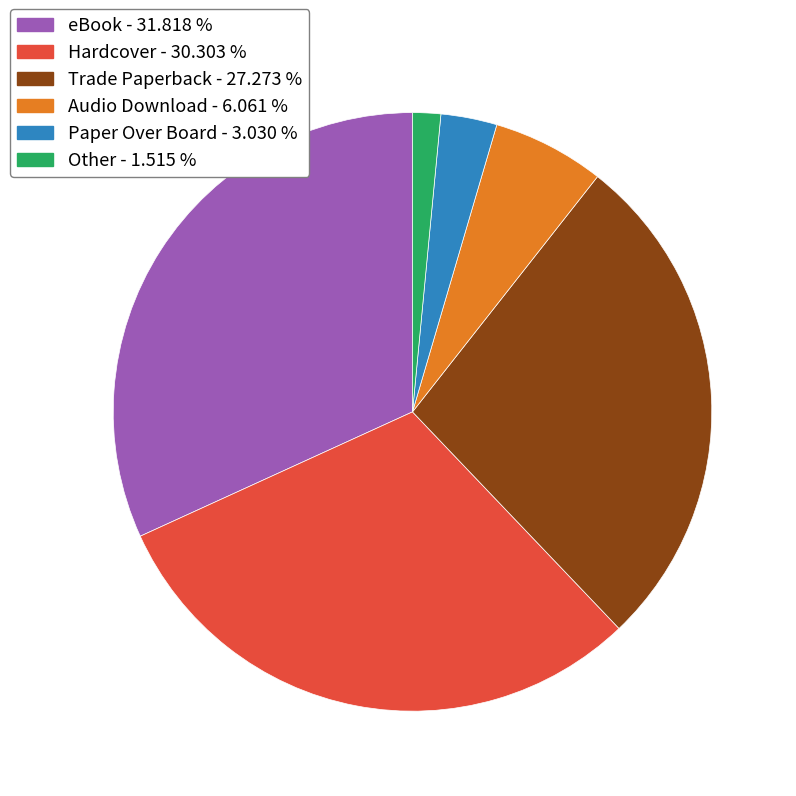

Count the number of slices in the pie.

6